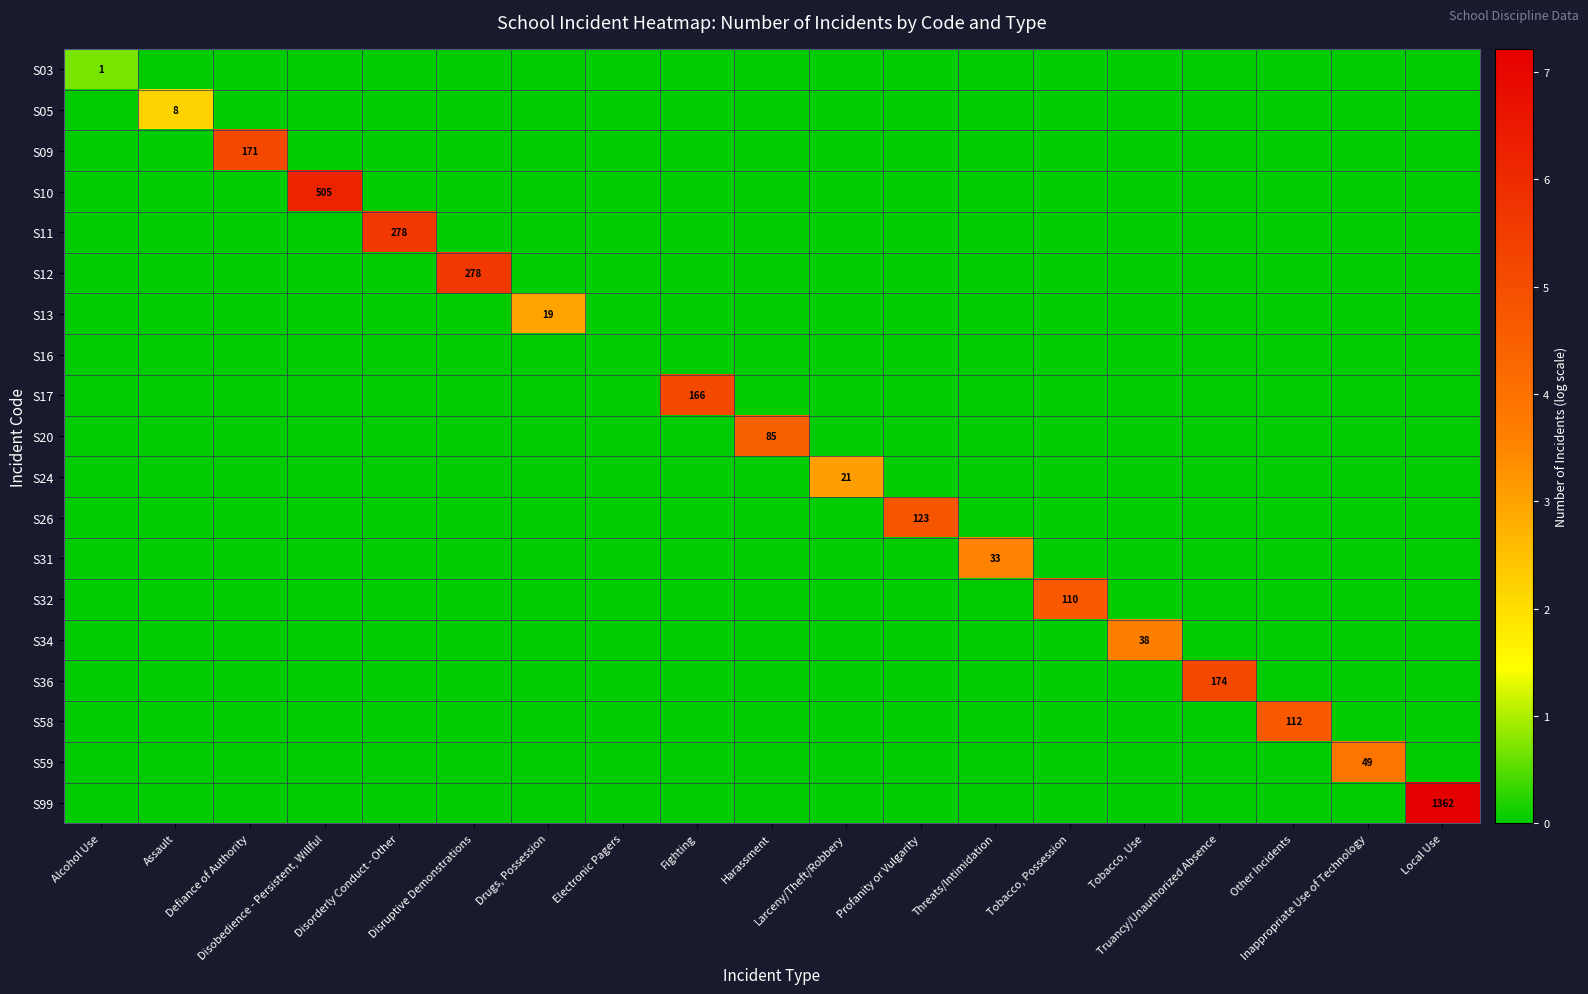

How many values in the S05 series exceed 0?

1